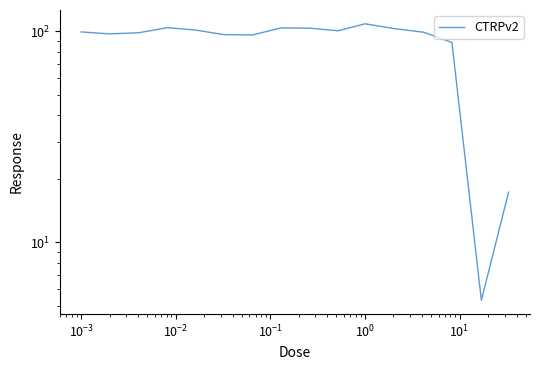

What is the difference between the second highest and second lowest values?

86.5